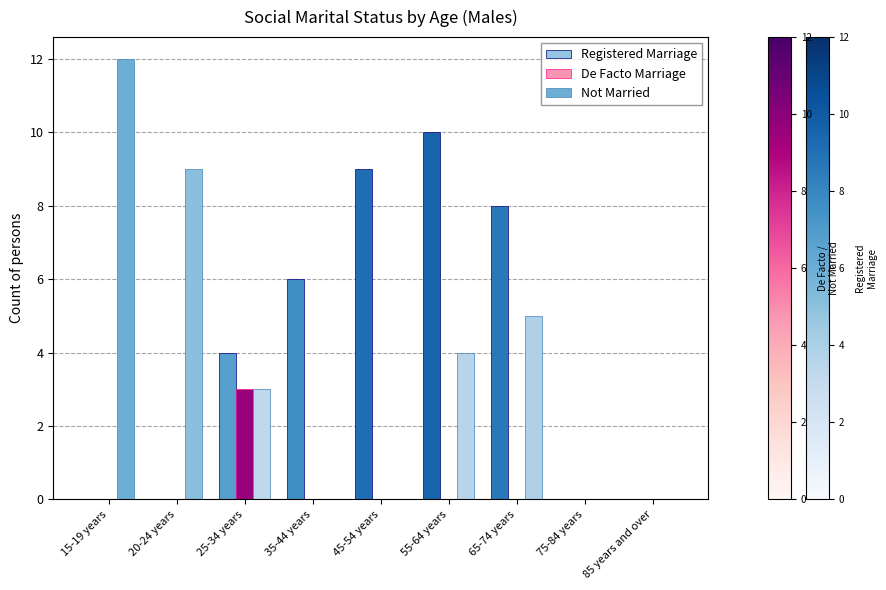

True or false: Registered Marriage has a value of 0 at 75-84 years.

True